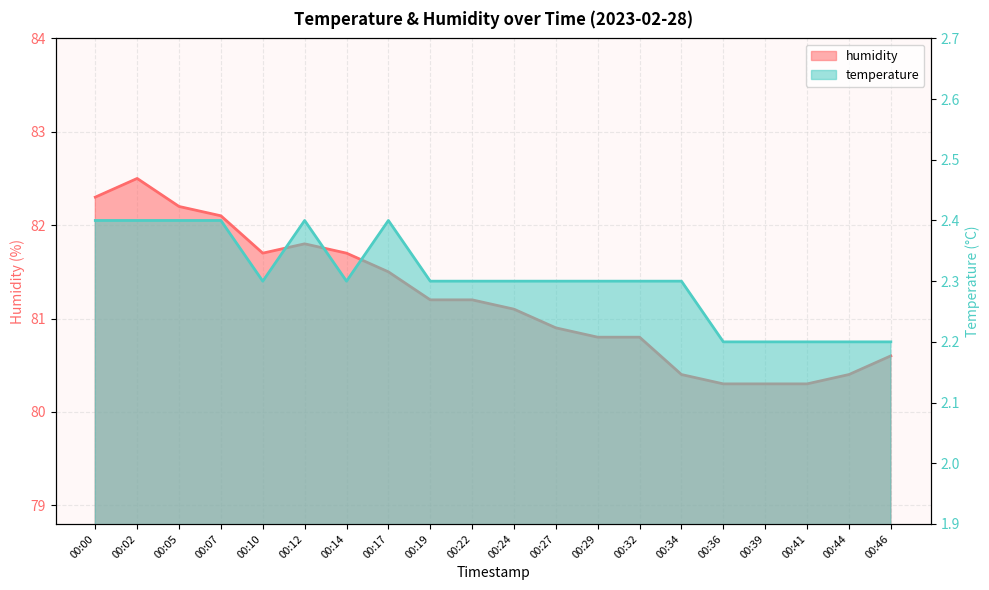

What are all the series names shown in the legend?

temperature, humidity